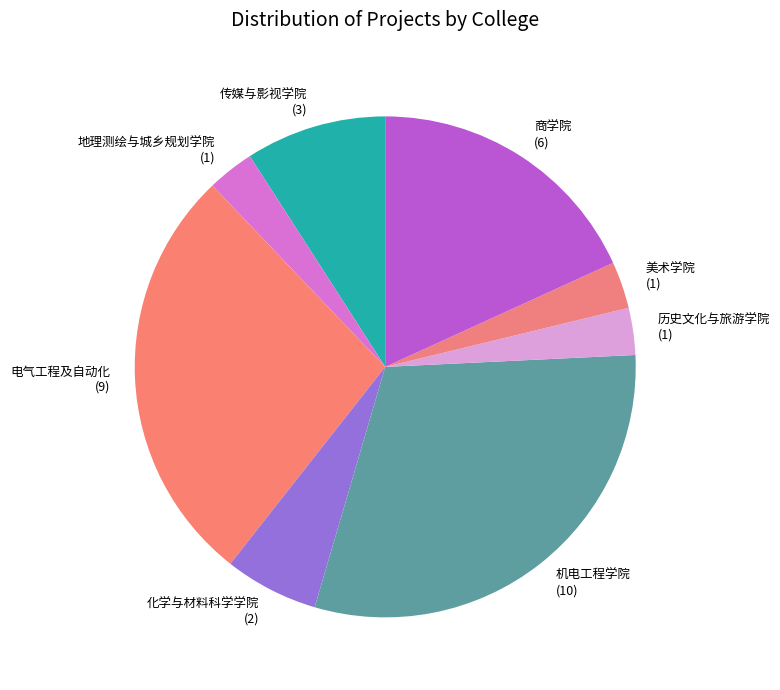

Do 历史文化与旅游学院 (1) and 美术学院 (1) together represent more than half of the pie?

No